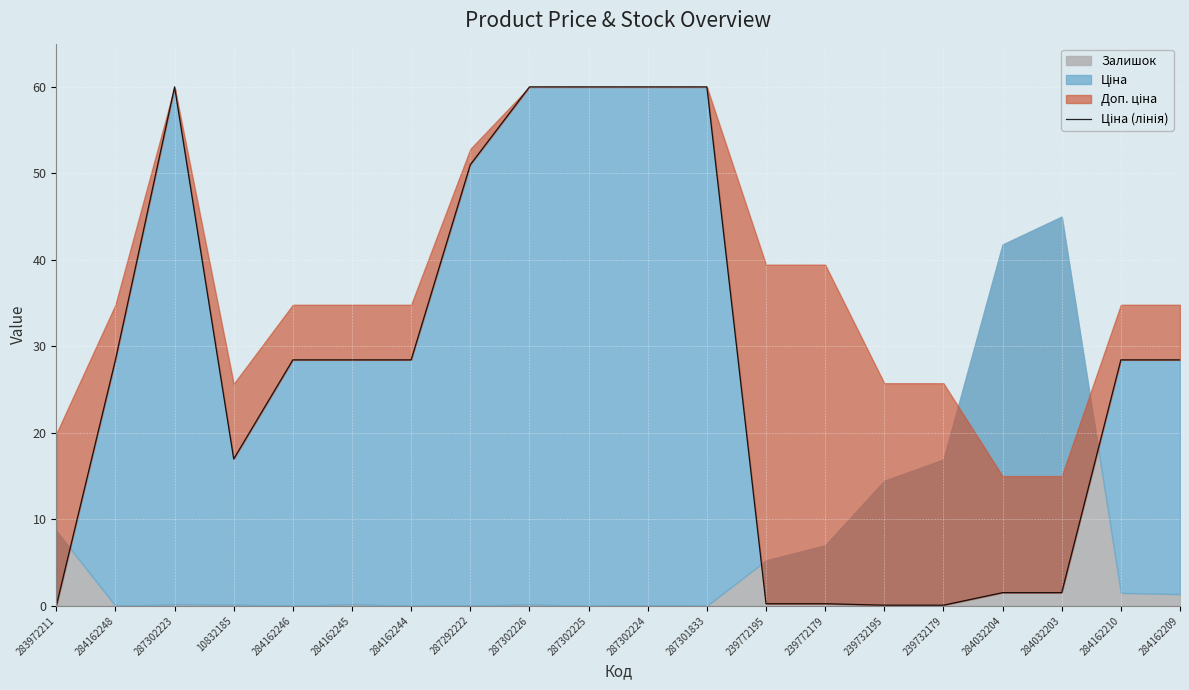

Reading left to right, extract all data points from this chart.

0.0	28.4	60.0	17.0	28.4	28.4	28.4	51.0	60.0	60.0	60.0	60.0	0.2	0.2	0.1	0.1	1.5	1.5	28.4	28.4